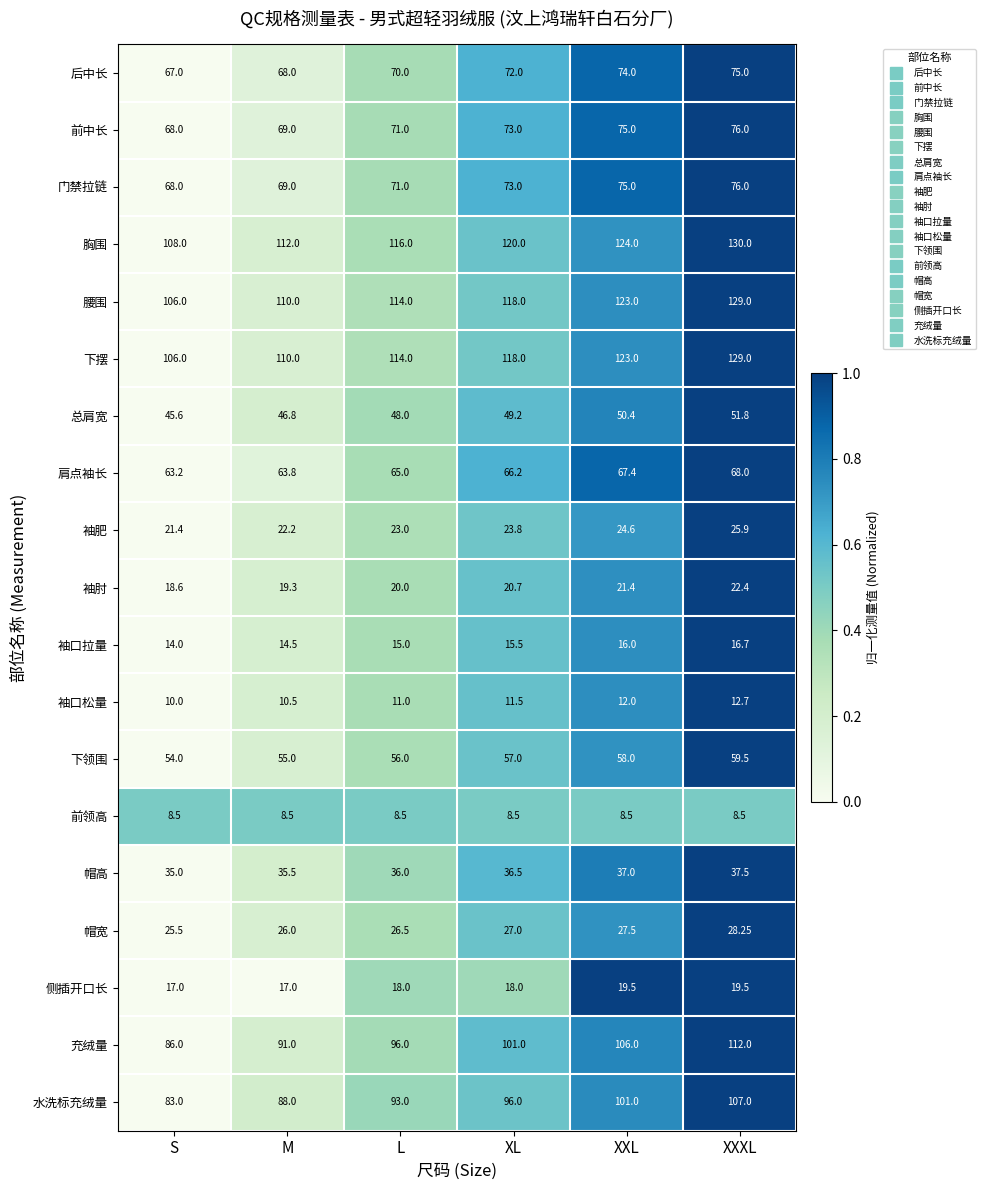

At which category is the sum across all series the highest?

XXXL